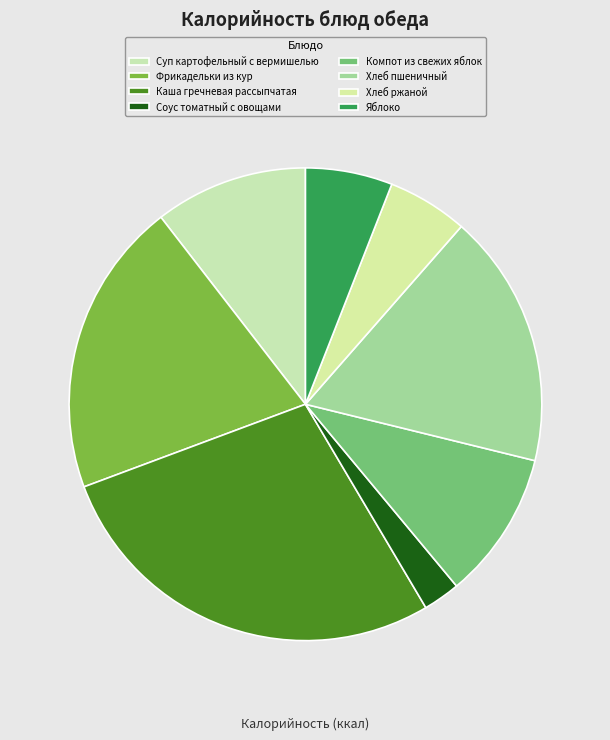

Which has a higher value, Суп картофельный с вермишелью or Яблоко?

Суп картофельный с вермишелью